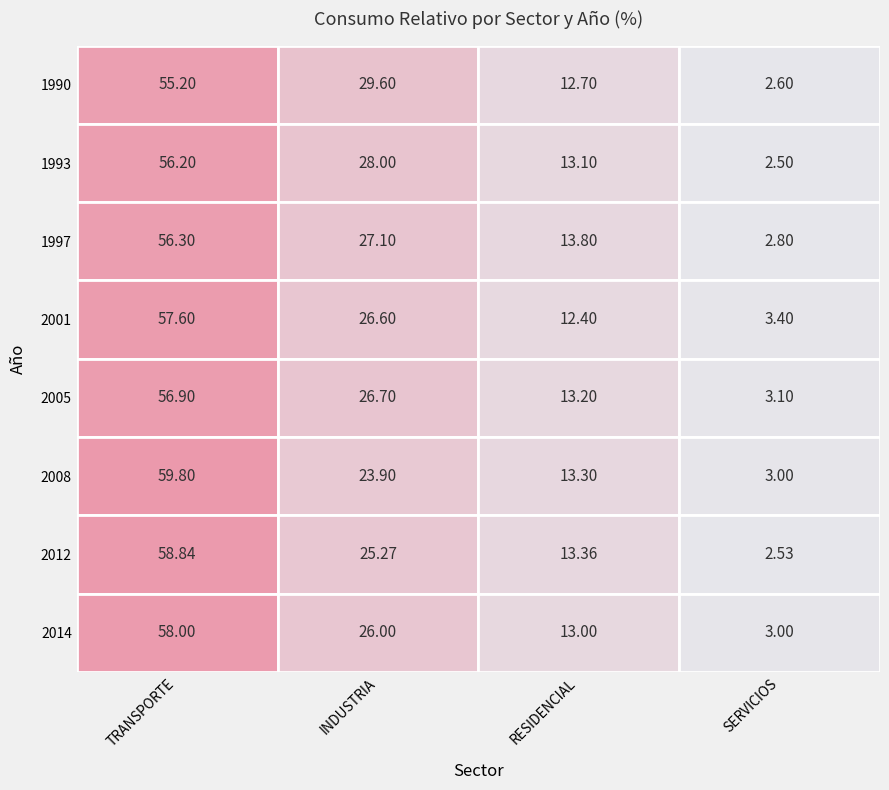

Is it true that 1997 equals 38.2 at INDUSTRIA?

False